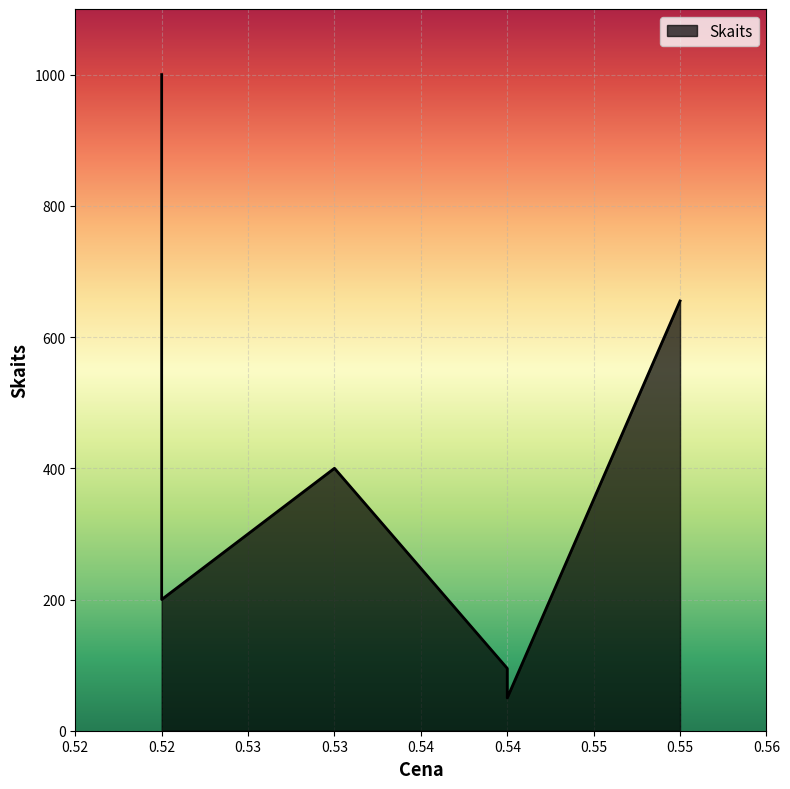

True or false: the data has more than 2 interior local peaks.

False